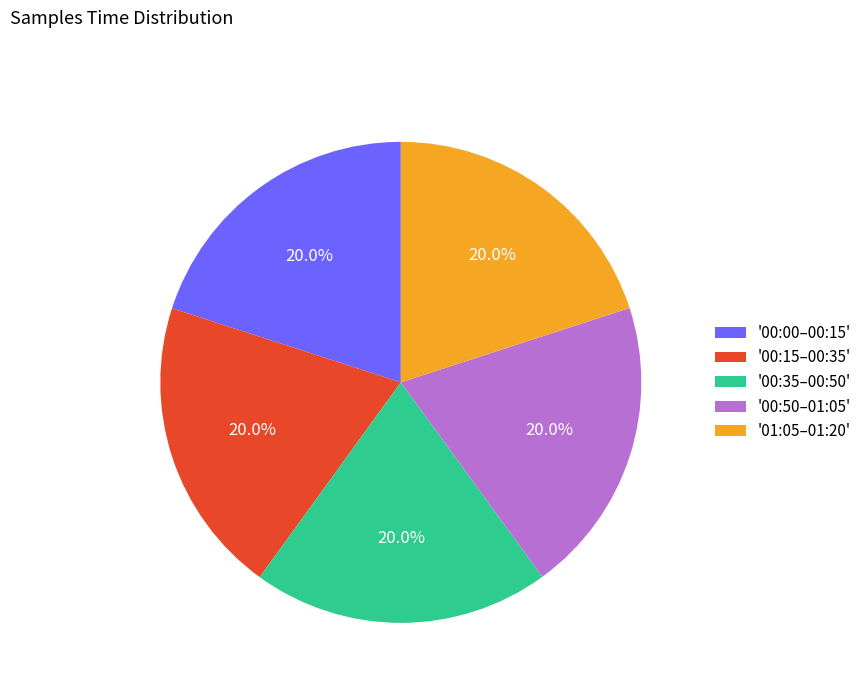

Does any single category account for the majority?

No